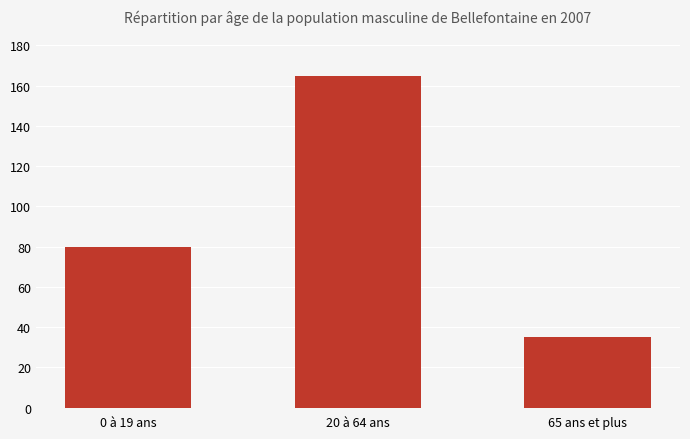

What is the ratio of the value at 0 à 19 ans to the value at 65 ans et plus?

2.3